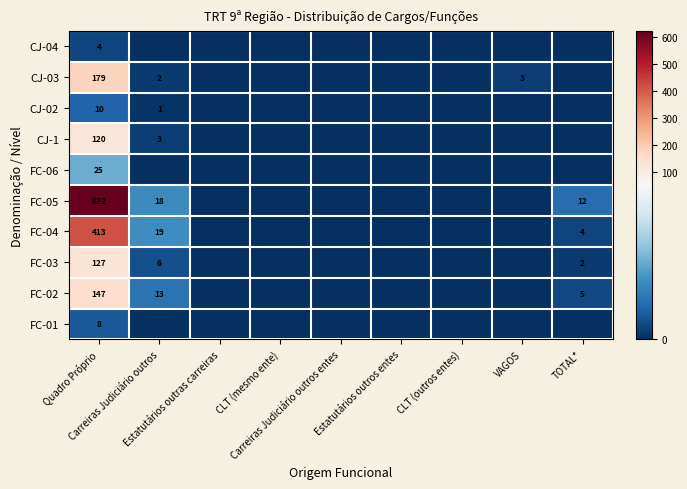

What is the total value across all series at Quadro Próprio?

1655